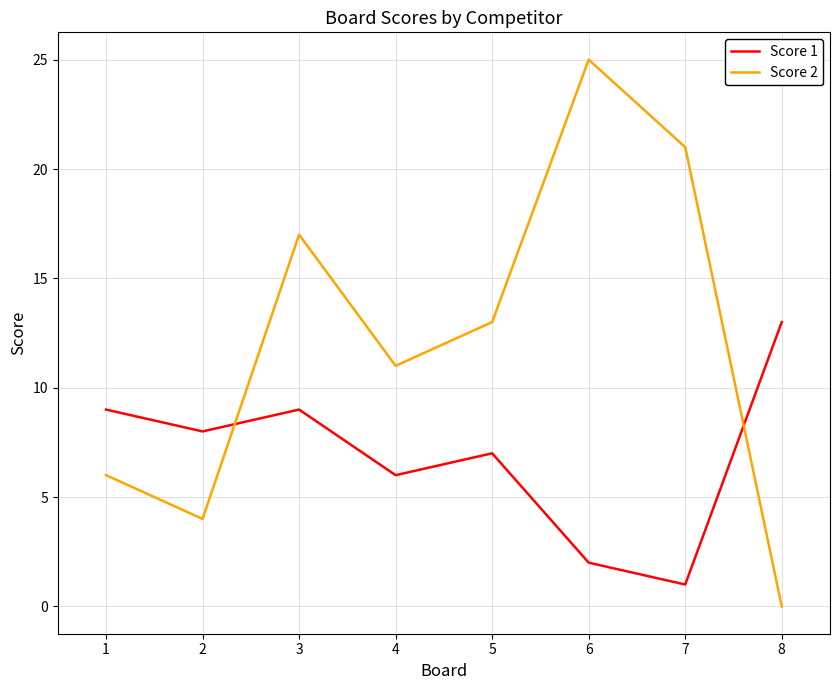

Reading right to left, transcribe all the data shown in this chart.

Score 1: 13	1	2	7	6	9	8	9
Score 2: 0	21	25	13	11	17	4	6